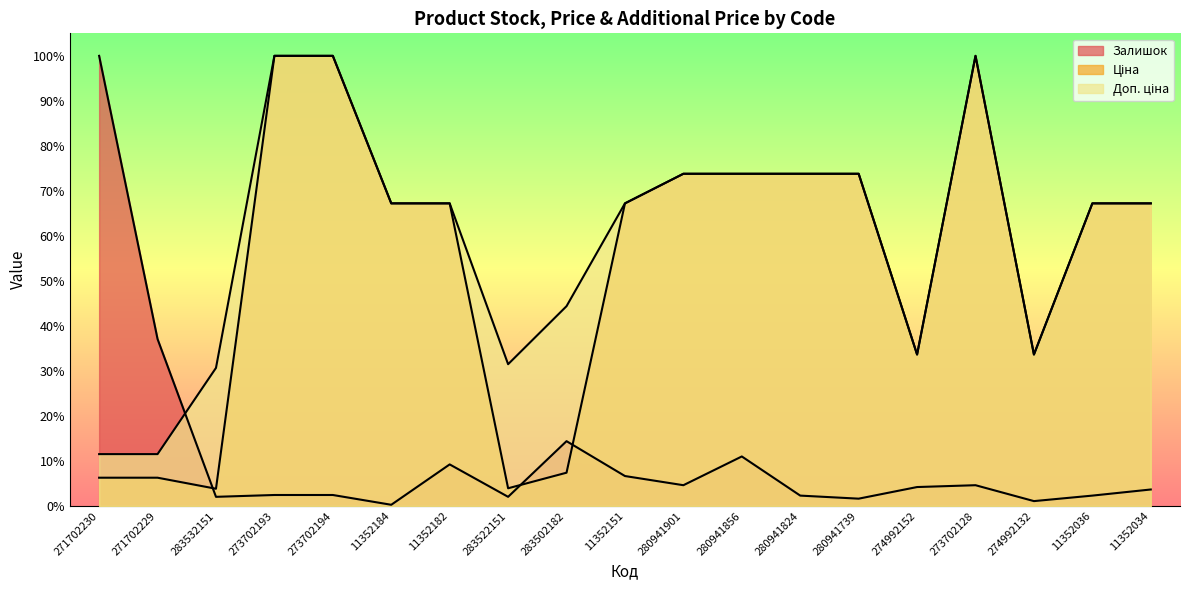

Which series changed the most between 11352182 and 274992132?

Ціна